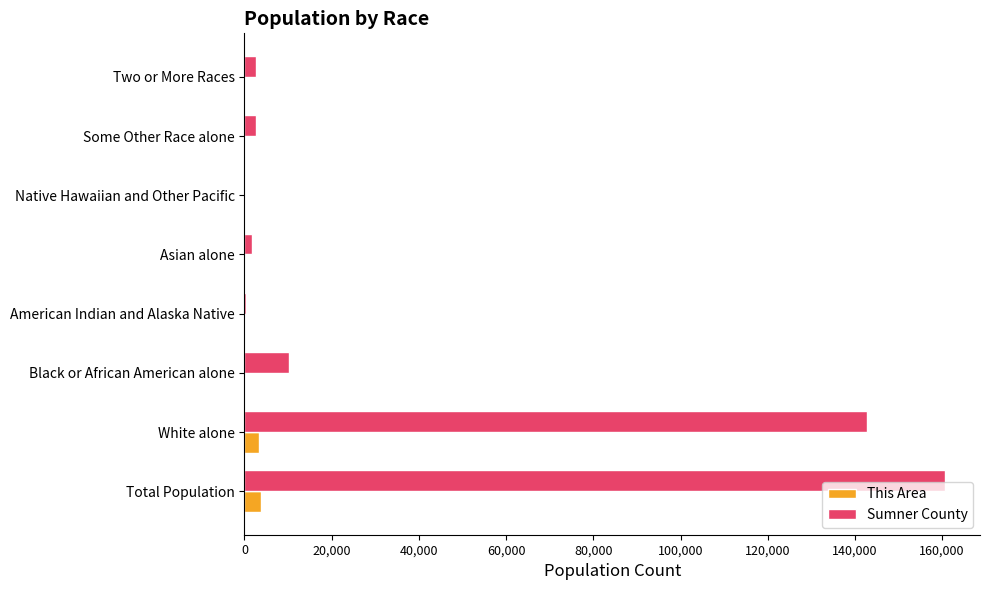

The Sumner County series shows 4986 at Black or African American alone. True or false?

False